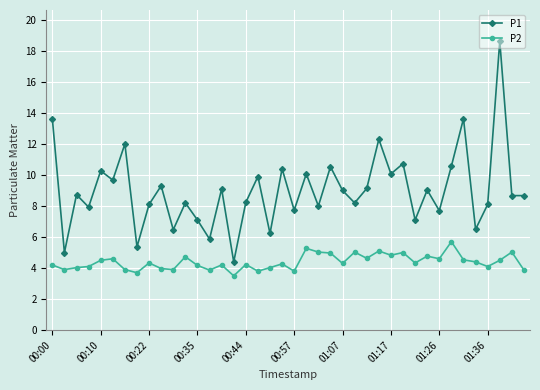

True or false: P2 has more than 1 points higher than both neighbors.

True